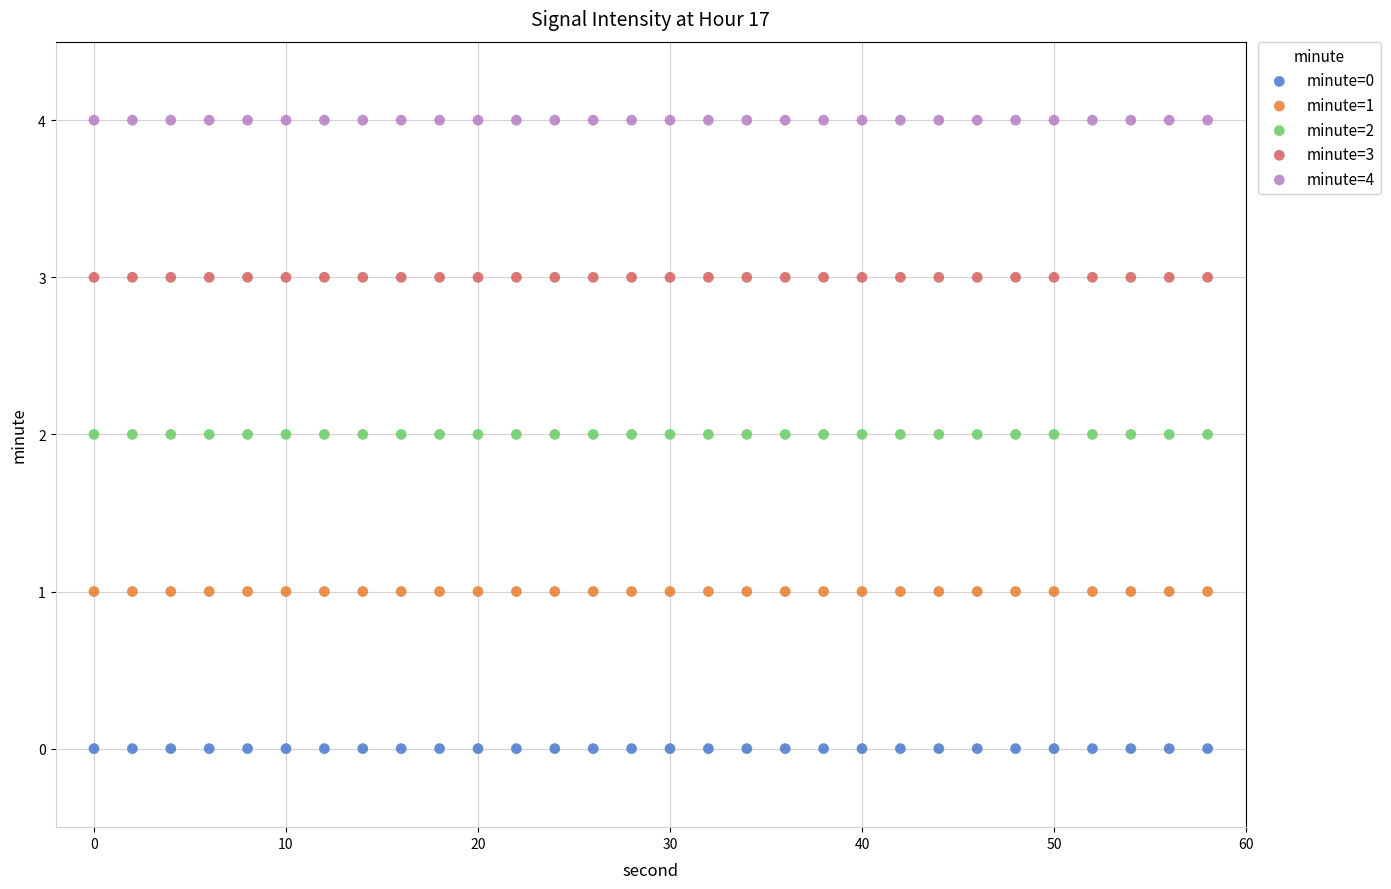

Which series reaches the minimum Y coordinate?

minute=0